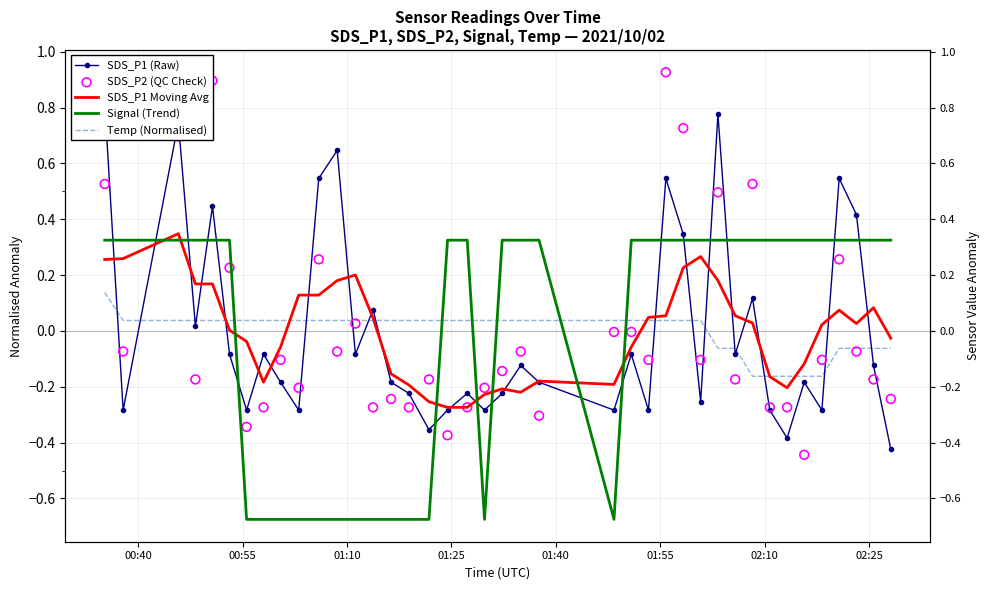

At how many categories does at least one series exceed 0?

40